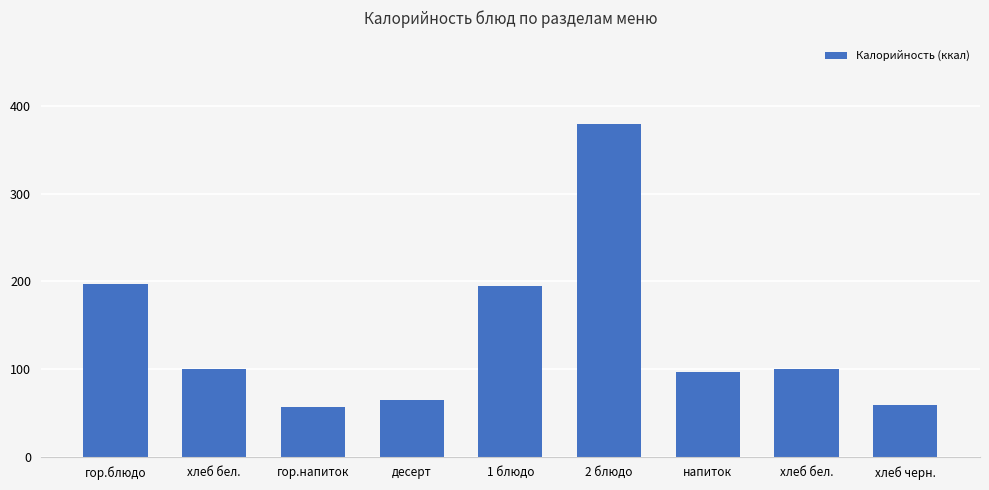

What is the maximum value shown in the chart?

379.9